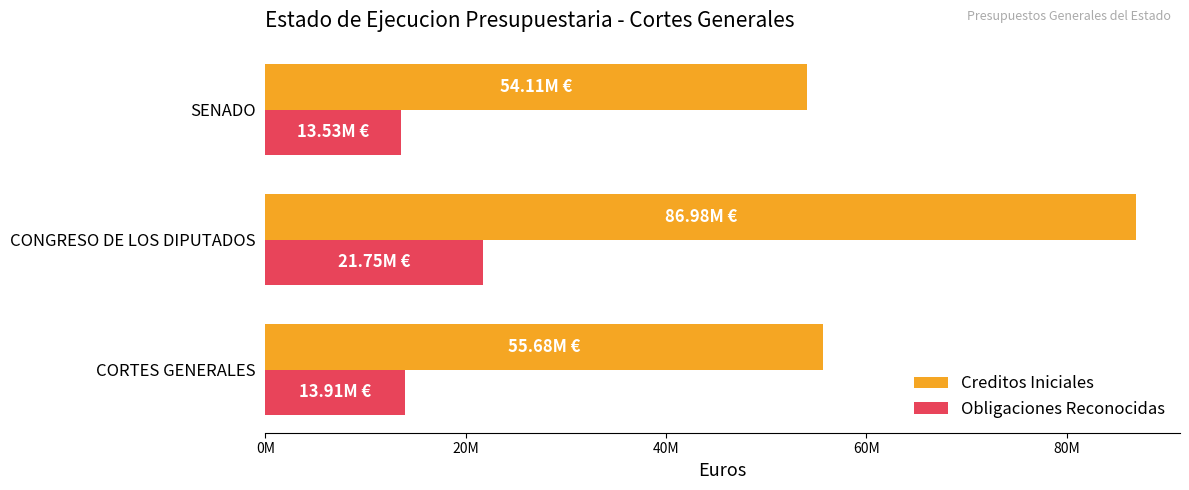

What are all the series names shown in the legend?

Creditos Iniciales, Obligaciones Reconocidas